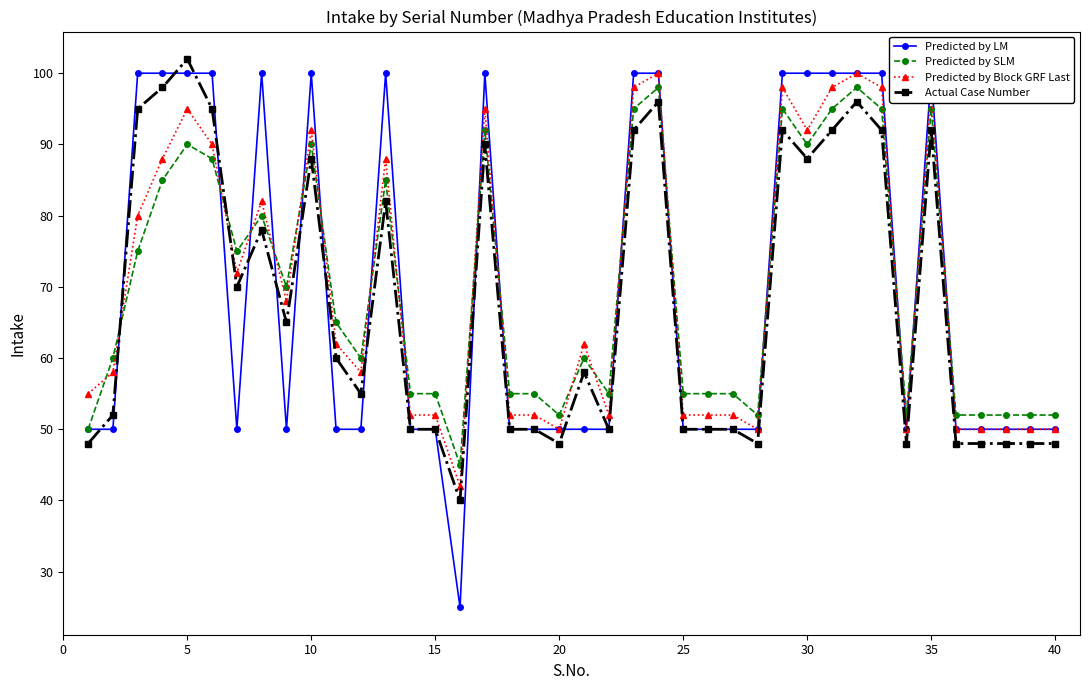

True or false: Actual Case Number has more than 1 points higher than both neighbors.

True